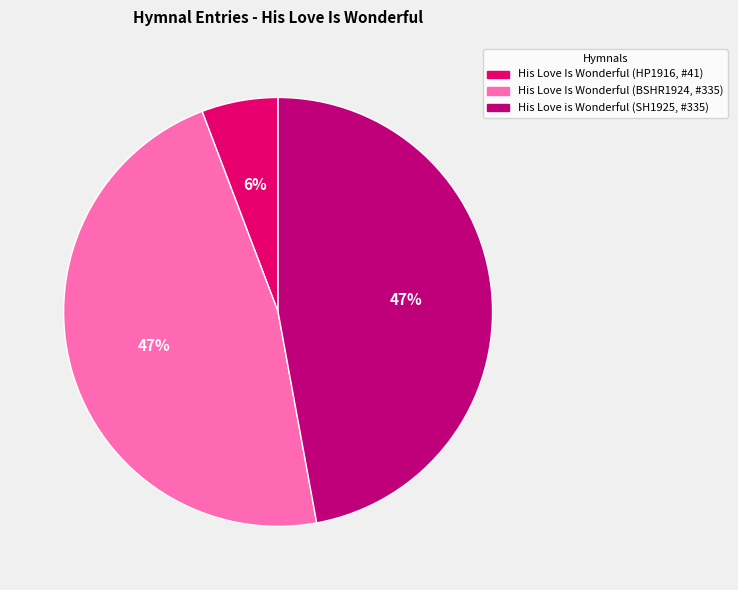

Does any single category account for the majority?

No